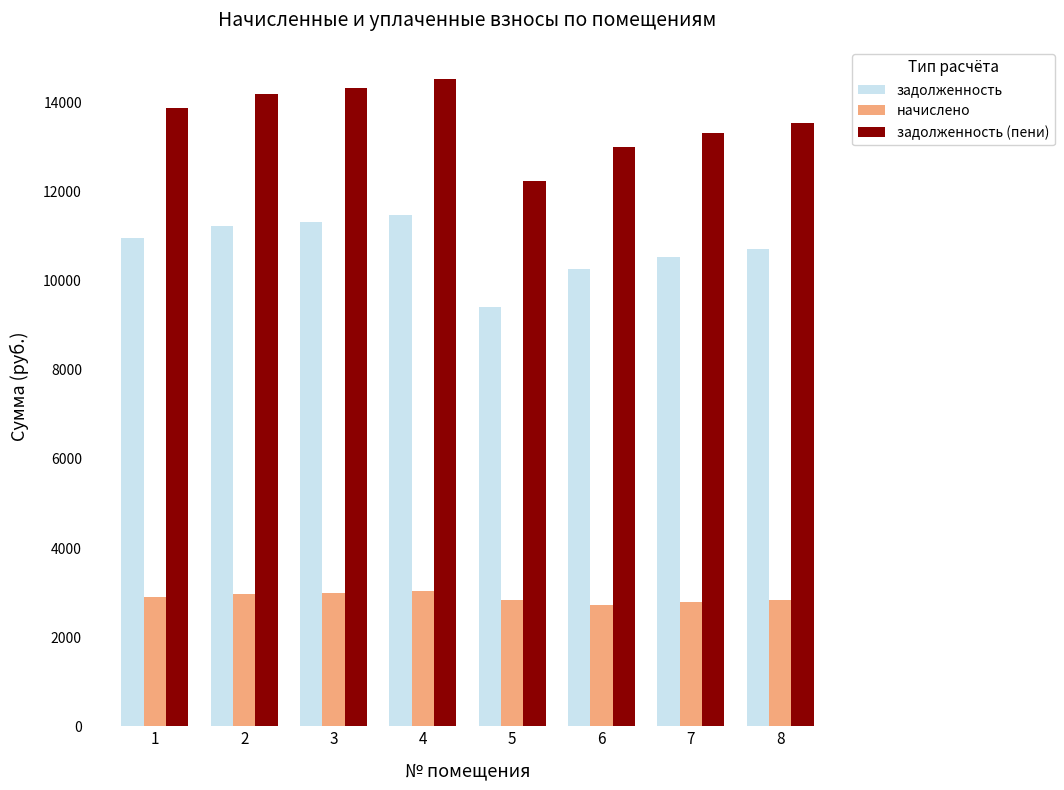

What is the minimum value shown in the chart?

2721.6